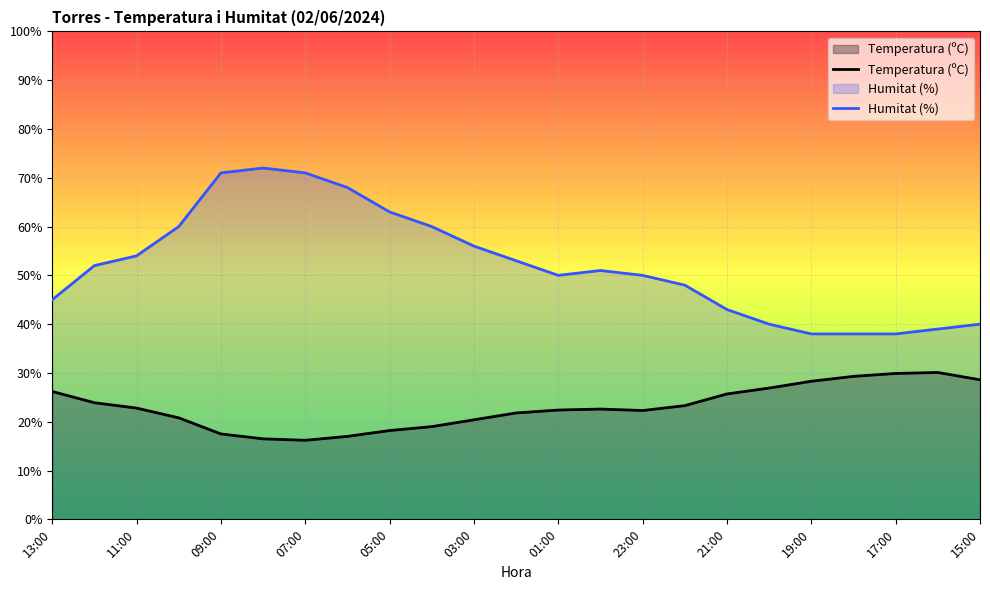

What is the spread (max minus min) of values at 01:00?

27.6